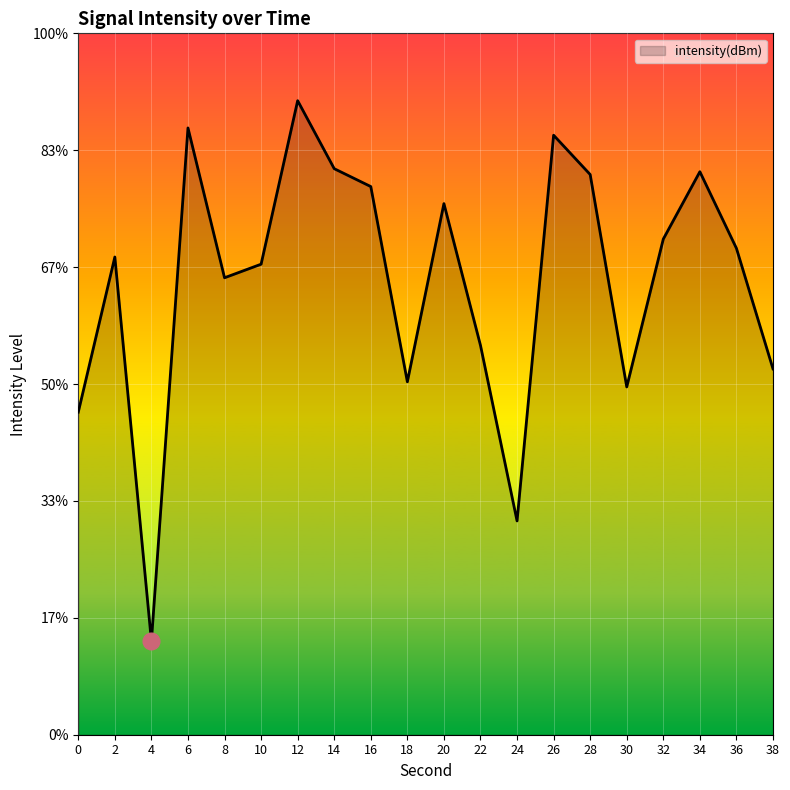

Which category has the lowest value across all series?

4